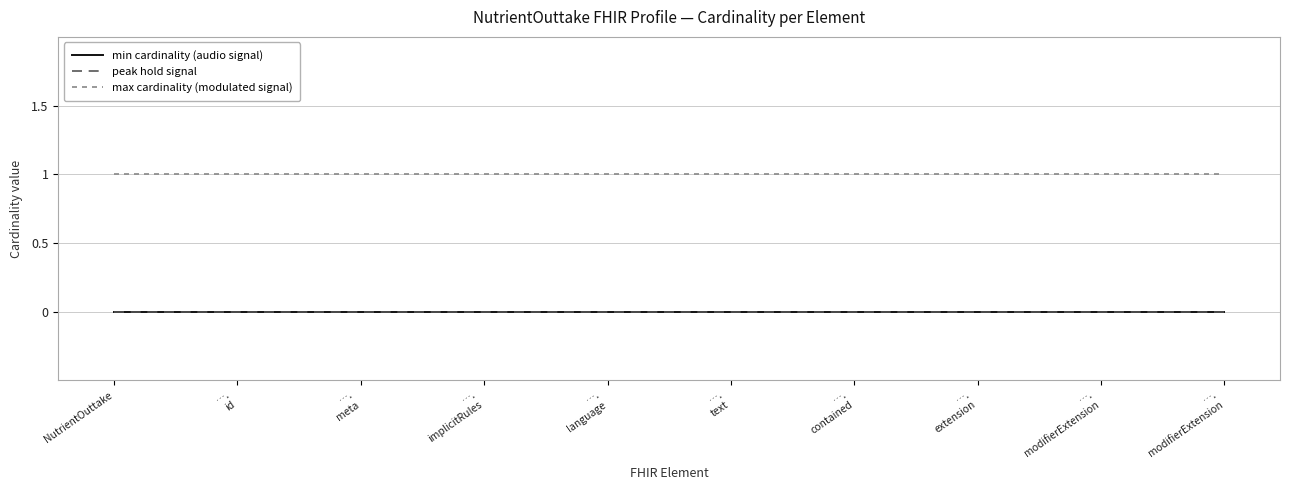

True or false: peak hold signal has more than 2 interior local peaks.

False